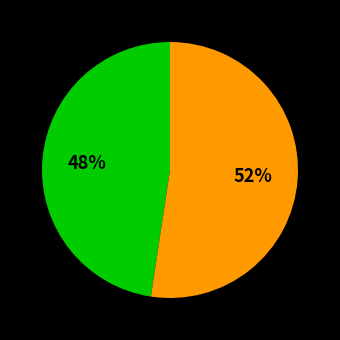

Count the number of slices in the pie.

2